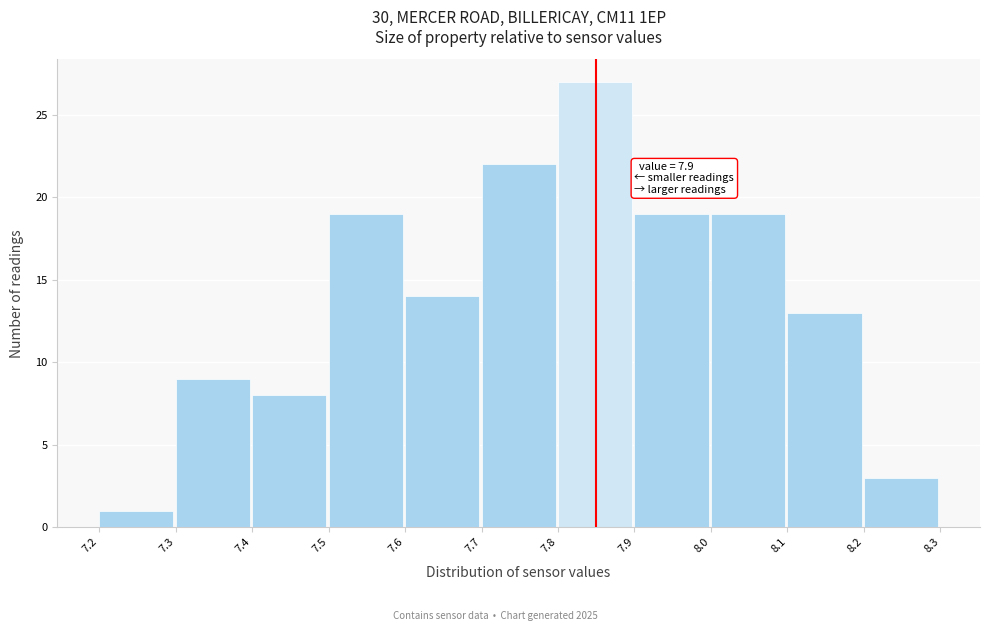

Reading right to left, list all the values displayed in this chart.

3	13	19	19	27	22	14	19	8	9	1